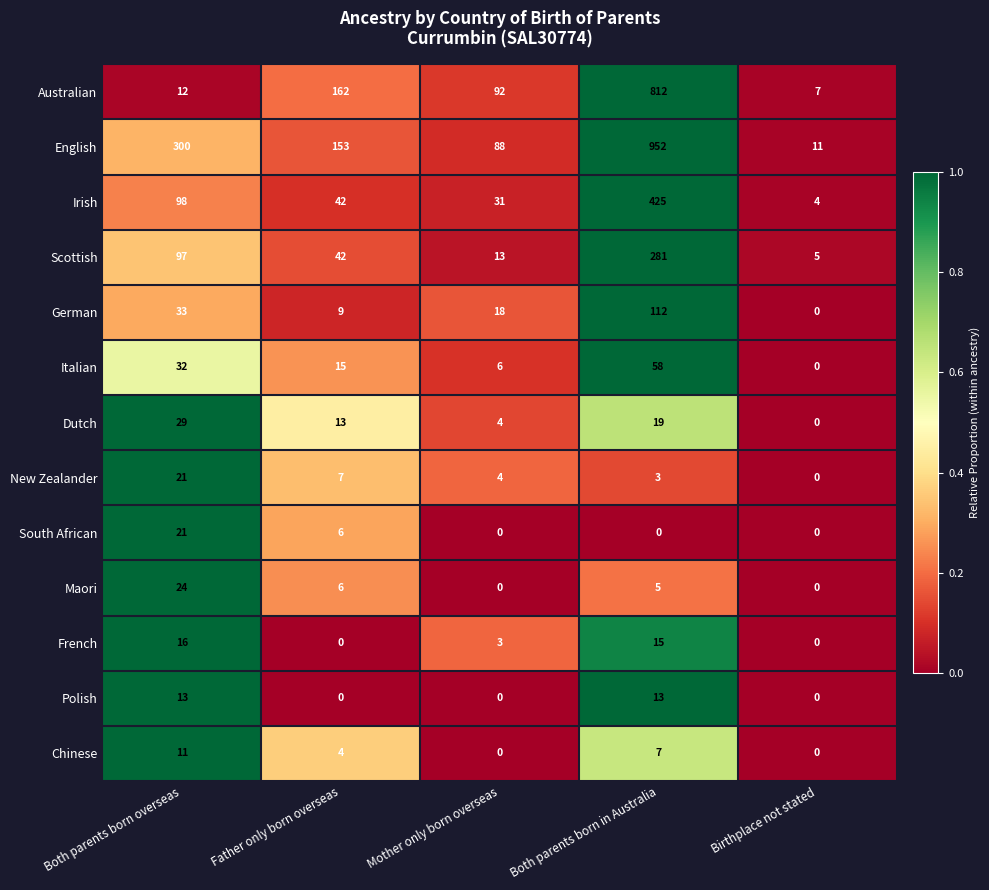

What is the difference between the maximum and minimum values in the German series?

112